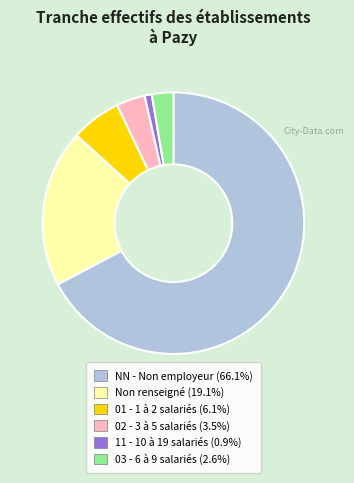

Is there any slice that represents more than half of the pie?

Yes